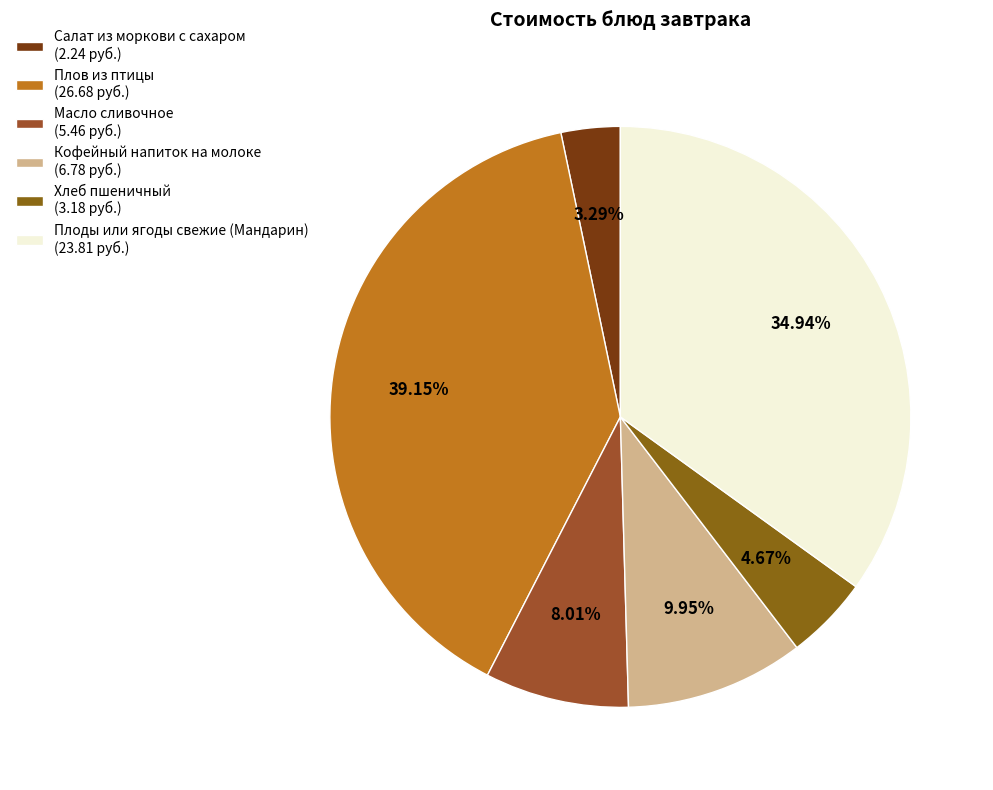

True or false: Масло сливочное accounts for 8% of the total.

True